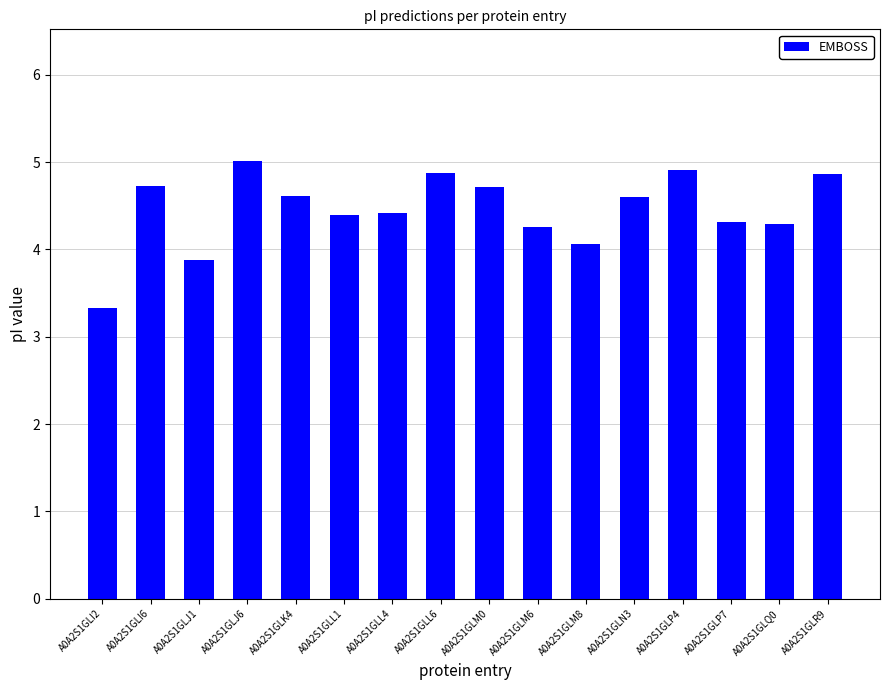

Count the number of values greater than 4.

14